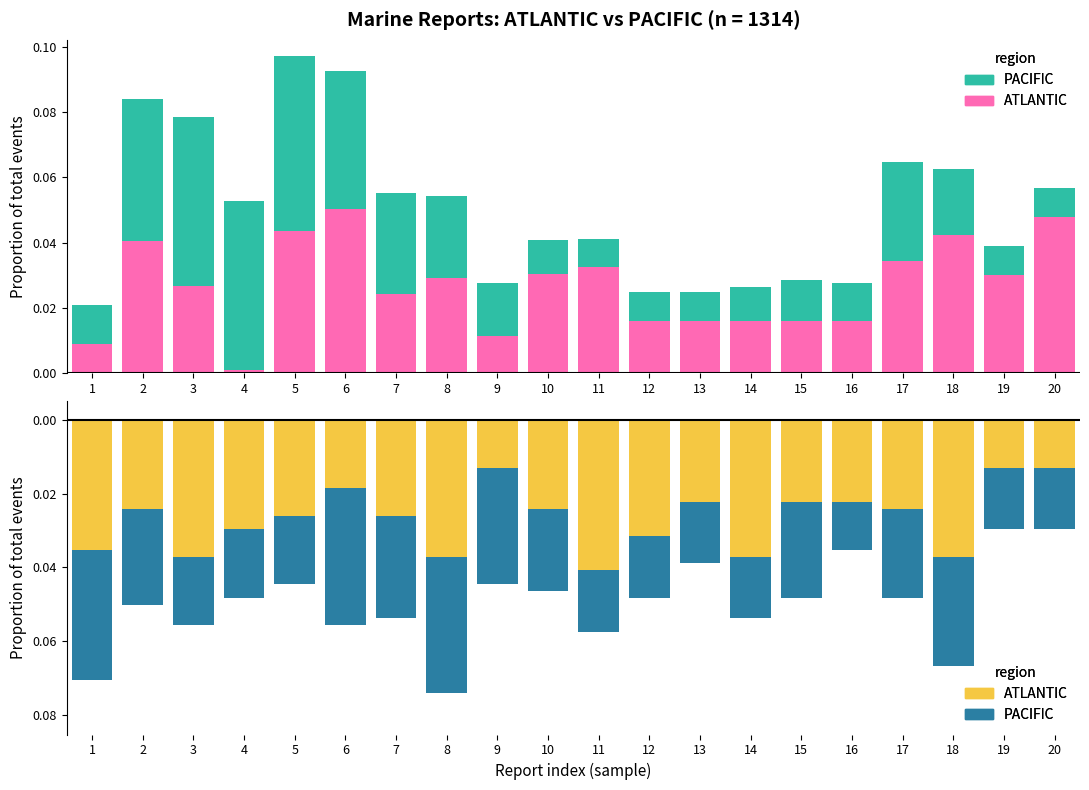

How many groups of bars are there?

20